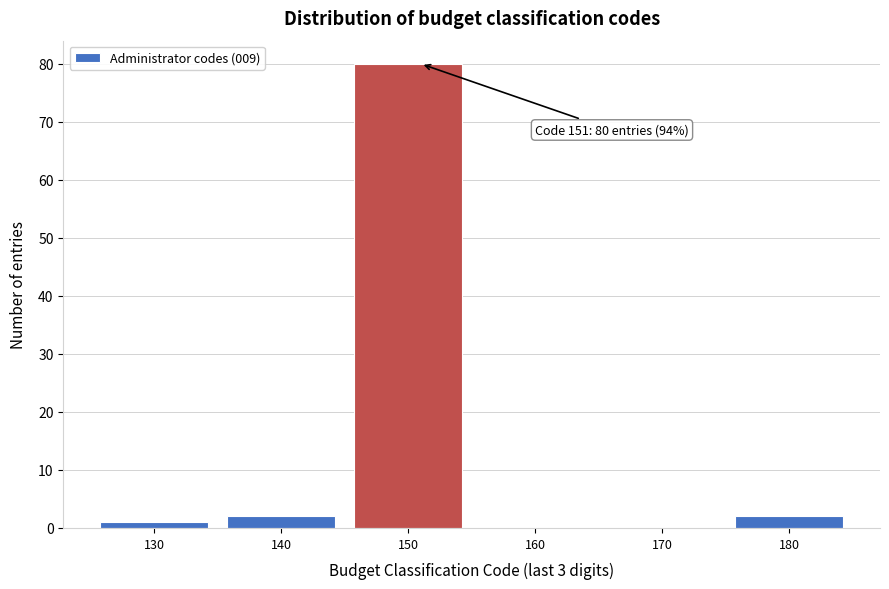

Which range on the x-axis has the tallest bar?

145 to 155